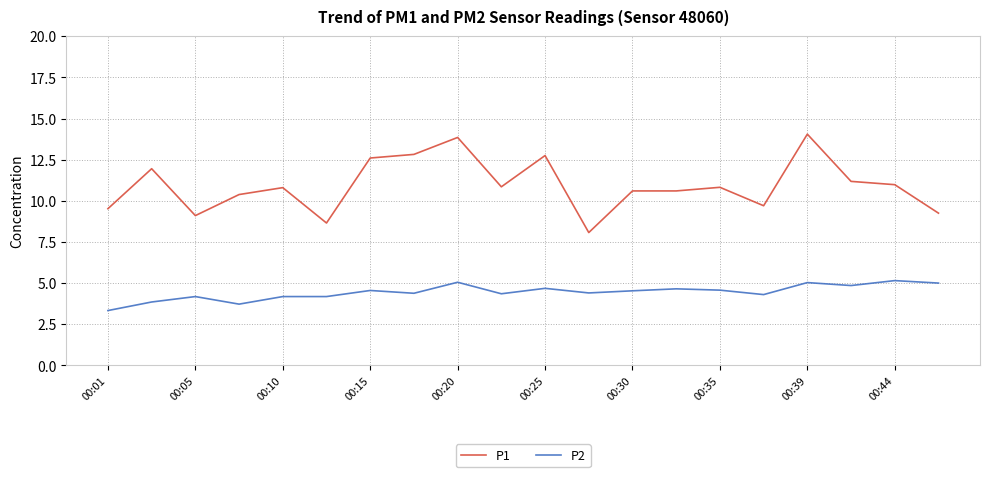

What is the minimum value shown in the chart?

3.3